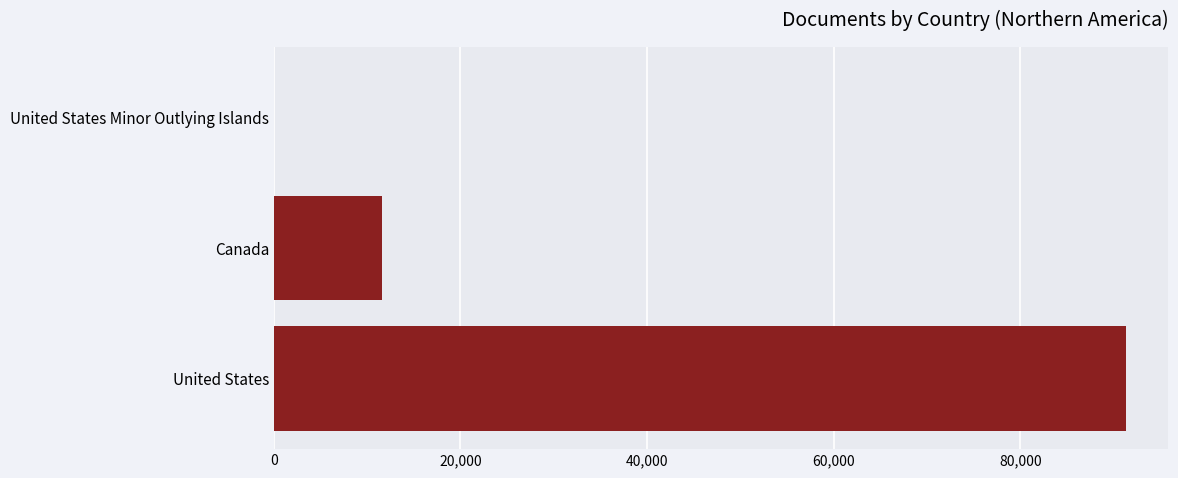

What is the greatest value displayed?

91310